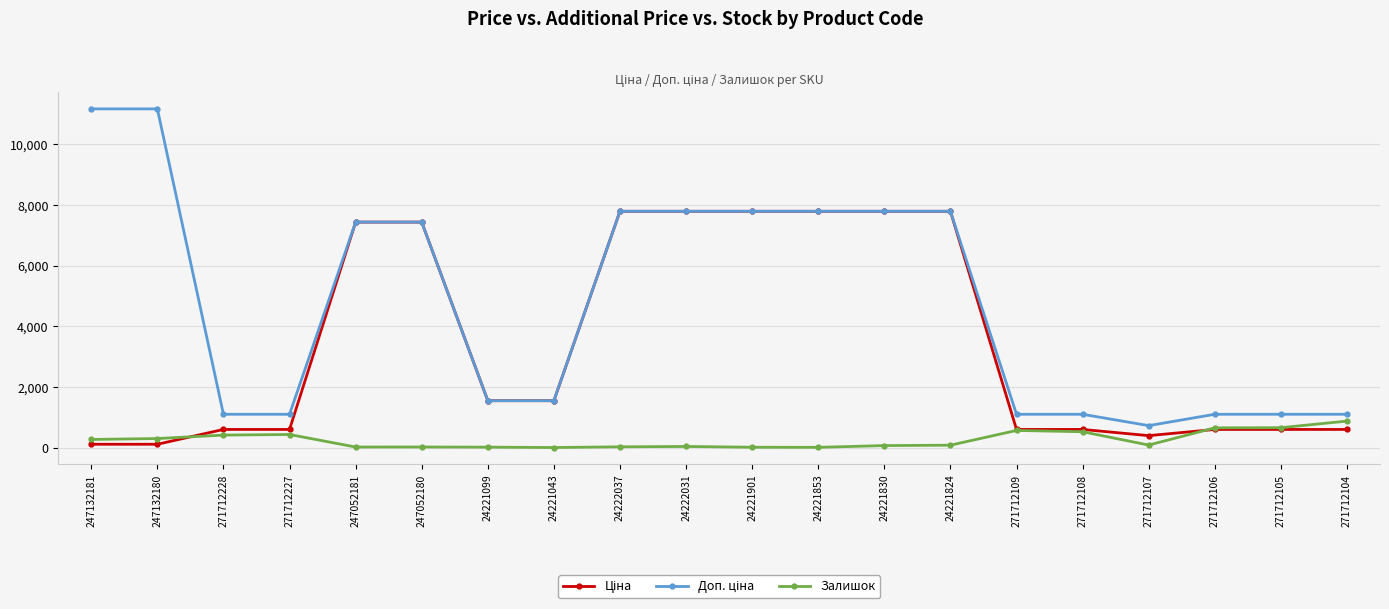

What is the total value across all series at 271712227?

2132.9